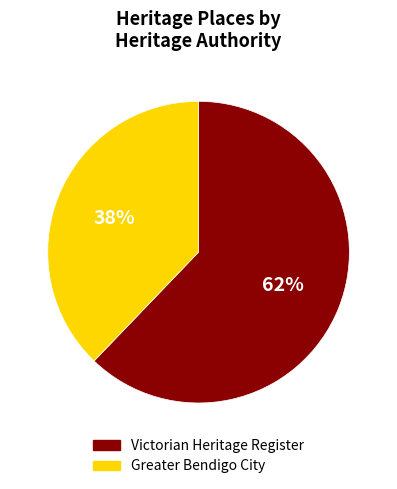

To the nearest percent, what is the difference between the largest and smallest slice percentages?

24%